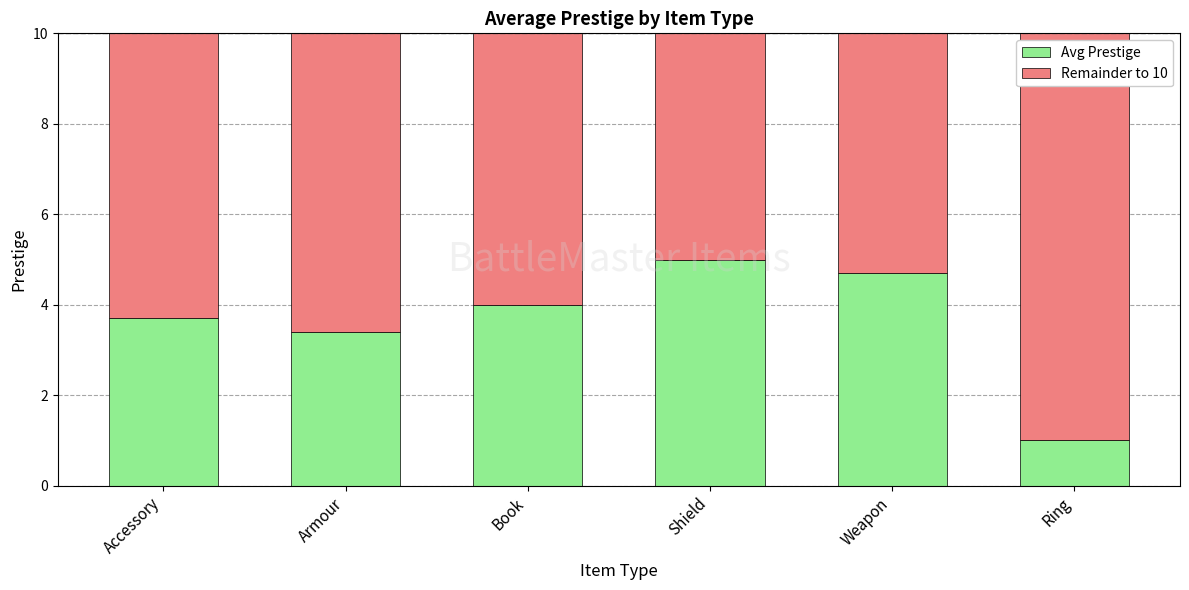

True or false: Avg Prestige has a value of 4.0 at Book.

True